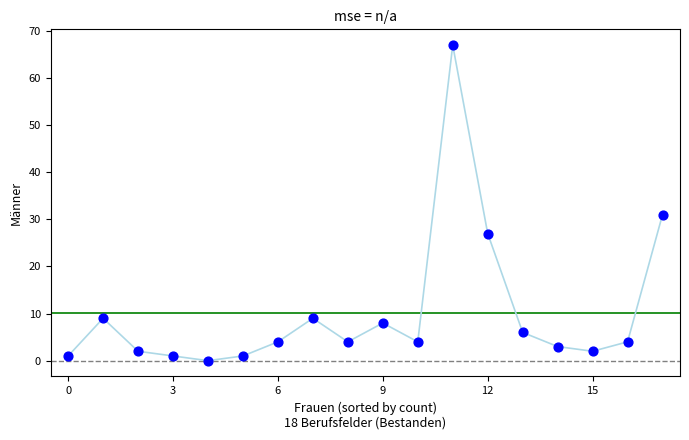

What Y value in the scatter plot is closest to 33?

31